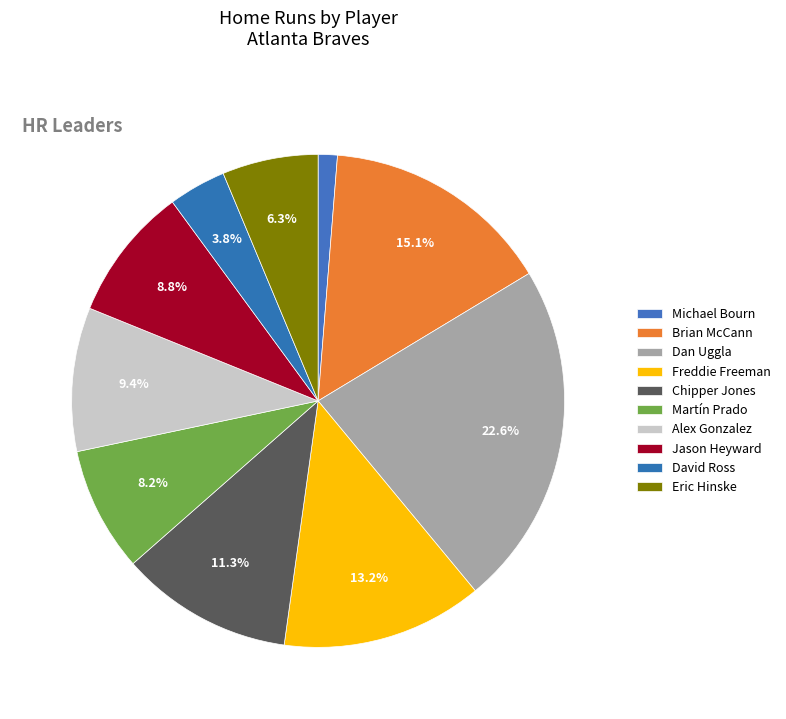

Is there a majority slice in this chart?

No